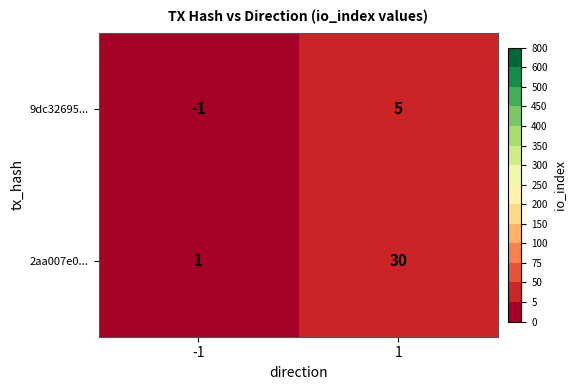

What is the difference between the maximum and minimum values in the 2aa007e0... series?

29